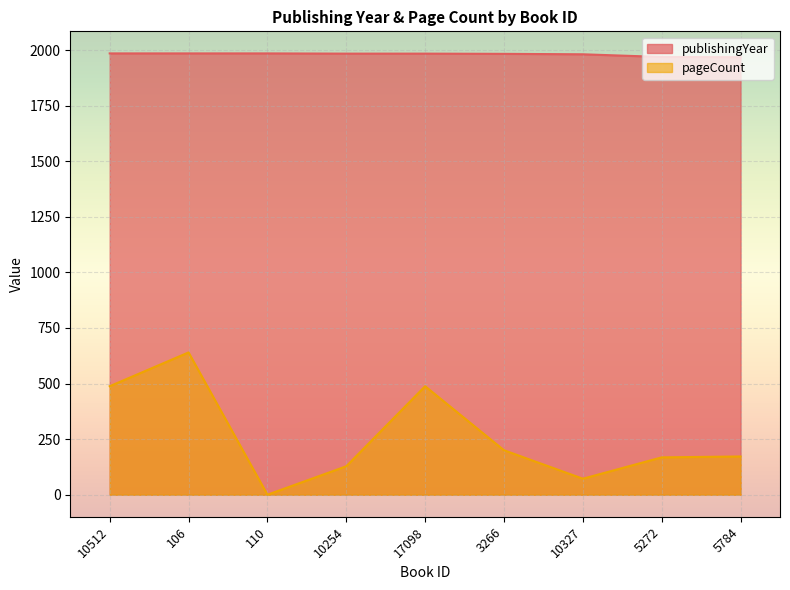

How many interior local valleys does the pageCount series have?

2